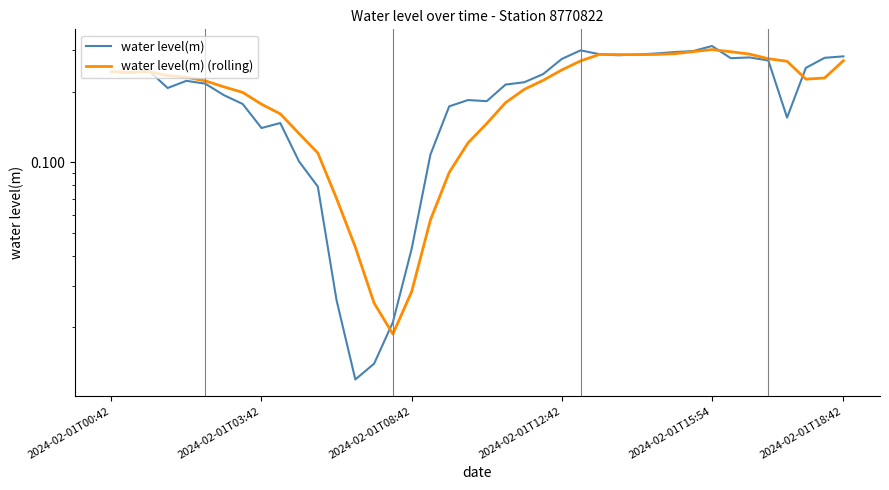

What is the sum of the water level(m) values at 2024-02-01T08:42 and 2024-02-01T12:42?

0.3